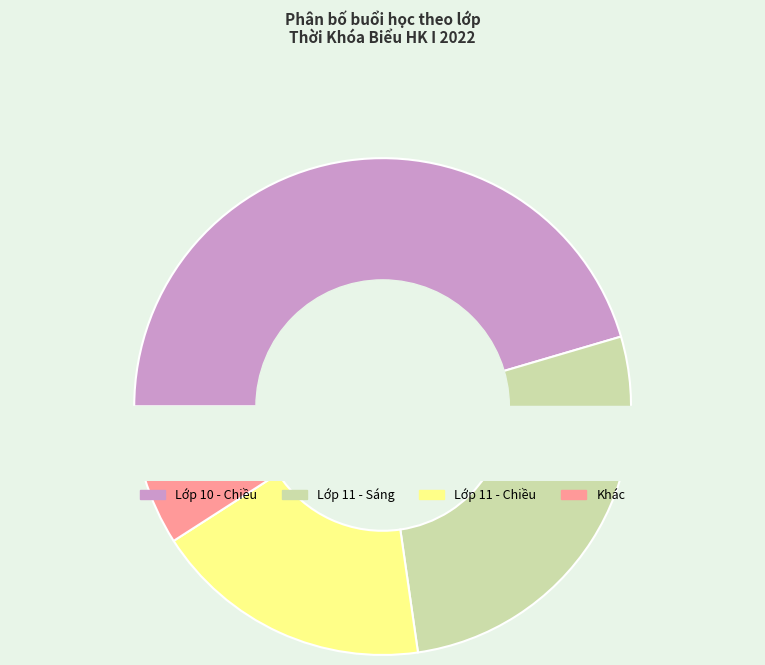

Which slice is the smallest?

Khác